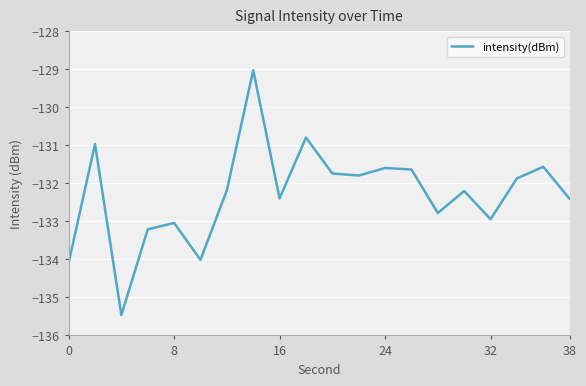

What is the smallest value displayed?

-135.5